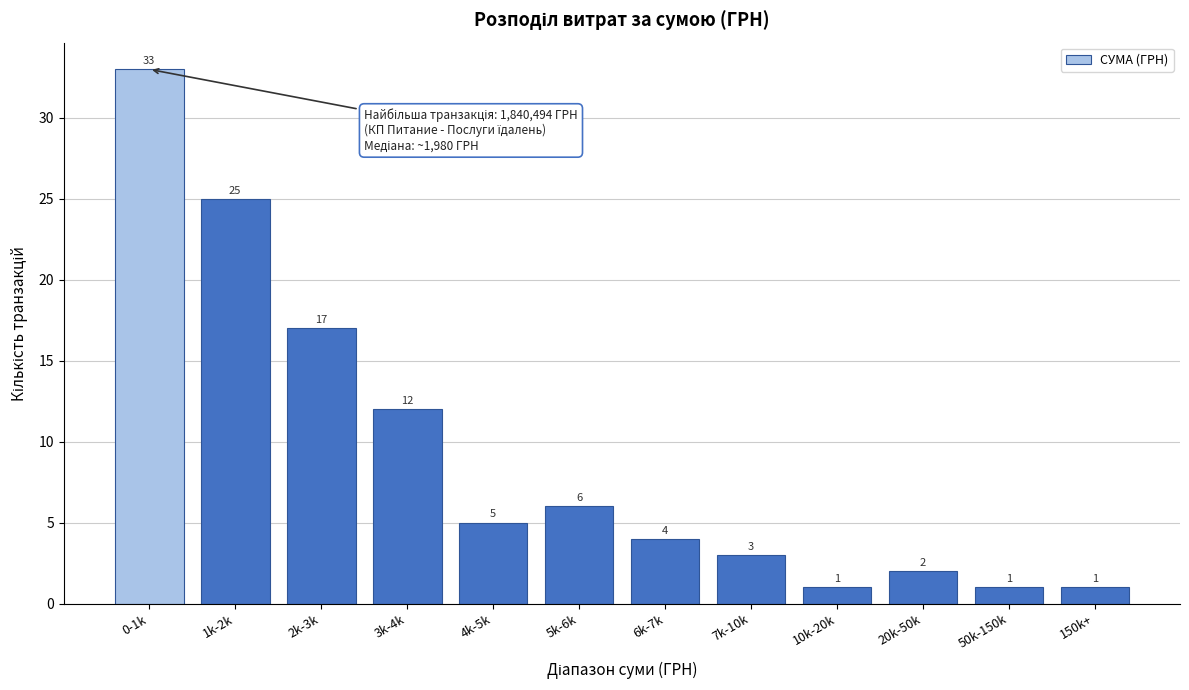

Reading left to right, transcribe all the data shown in this chart.

33	25	17	12	5	6	4	3	1	2	1	1